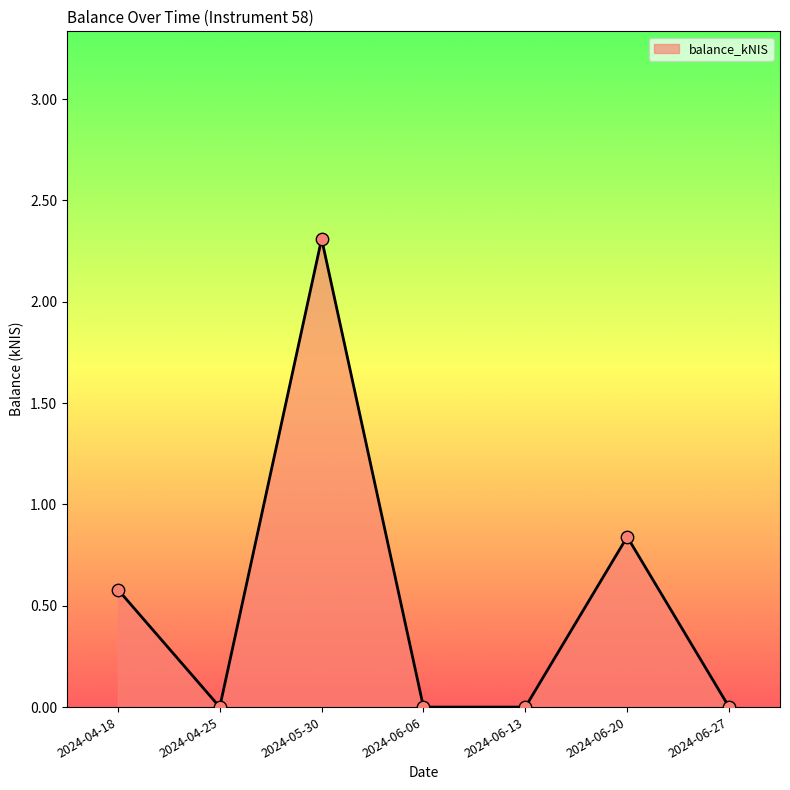

What is the change in value from 2024-04-18 to 2024-06-27?

-0.6